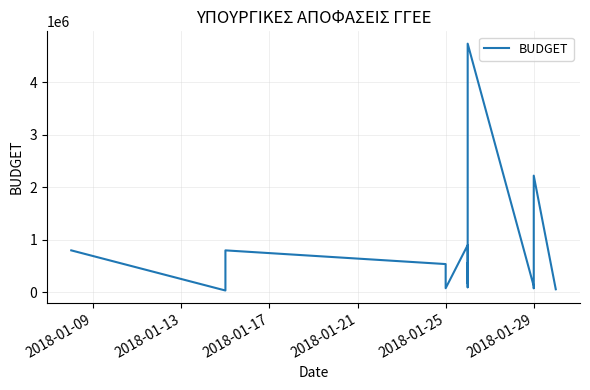

How many values are below 265580?

9